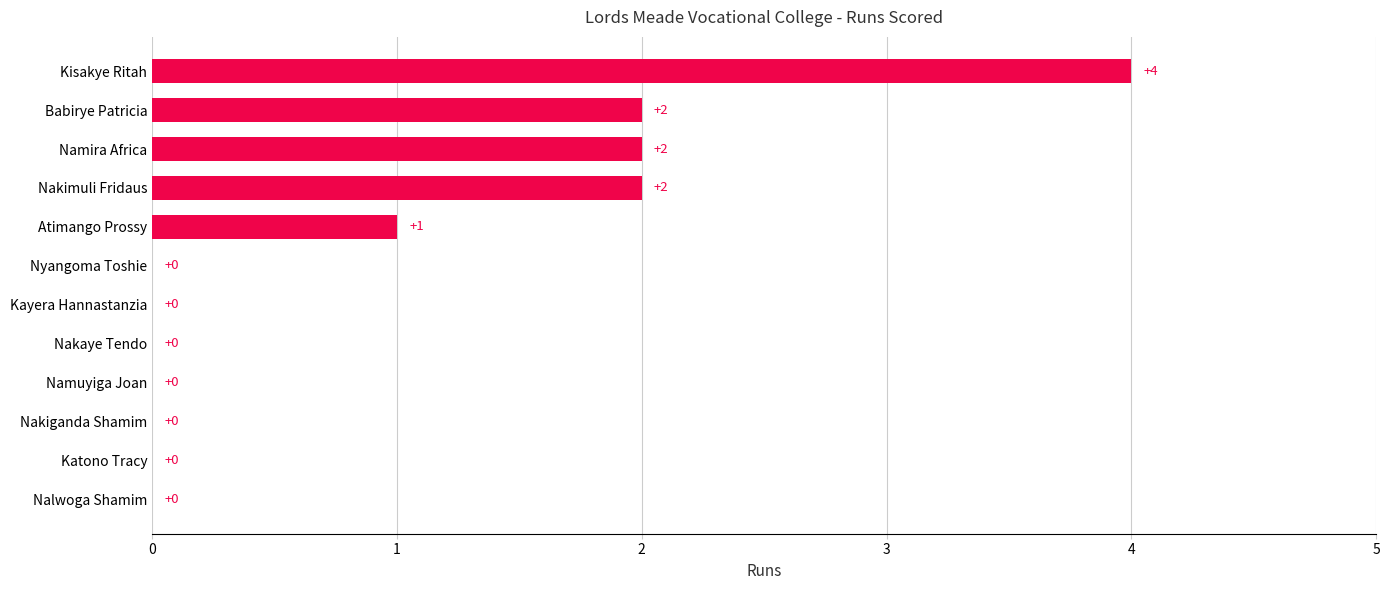

What is the sum of all values?

11